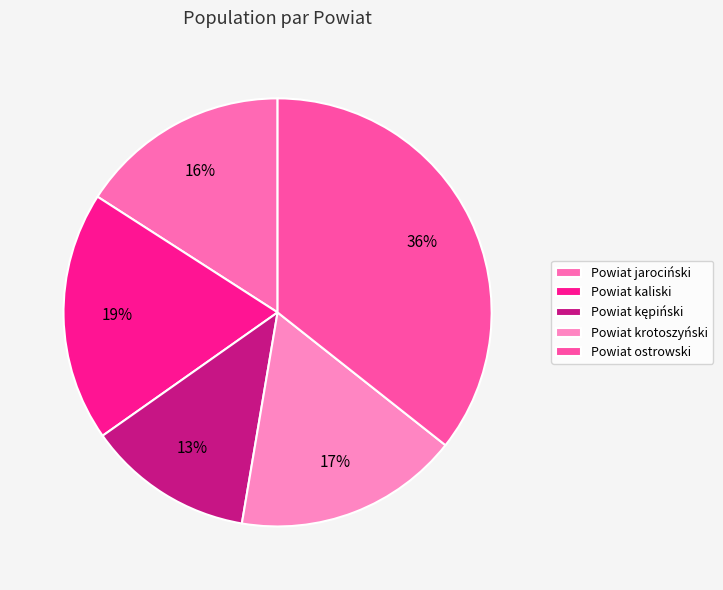

To the nearest percent, what percentage of the pie is Powiat kępiński?

13%